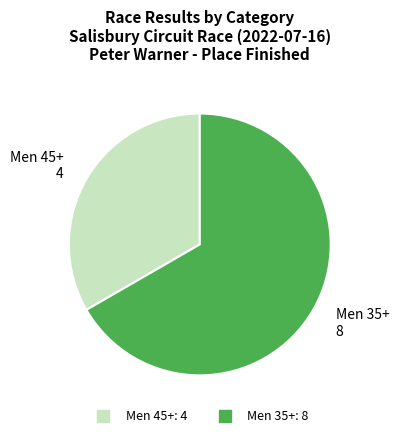

Rank the categories by value from highest to lowest.

Men 35+, Men 45+